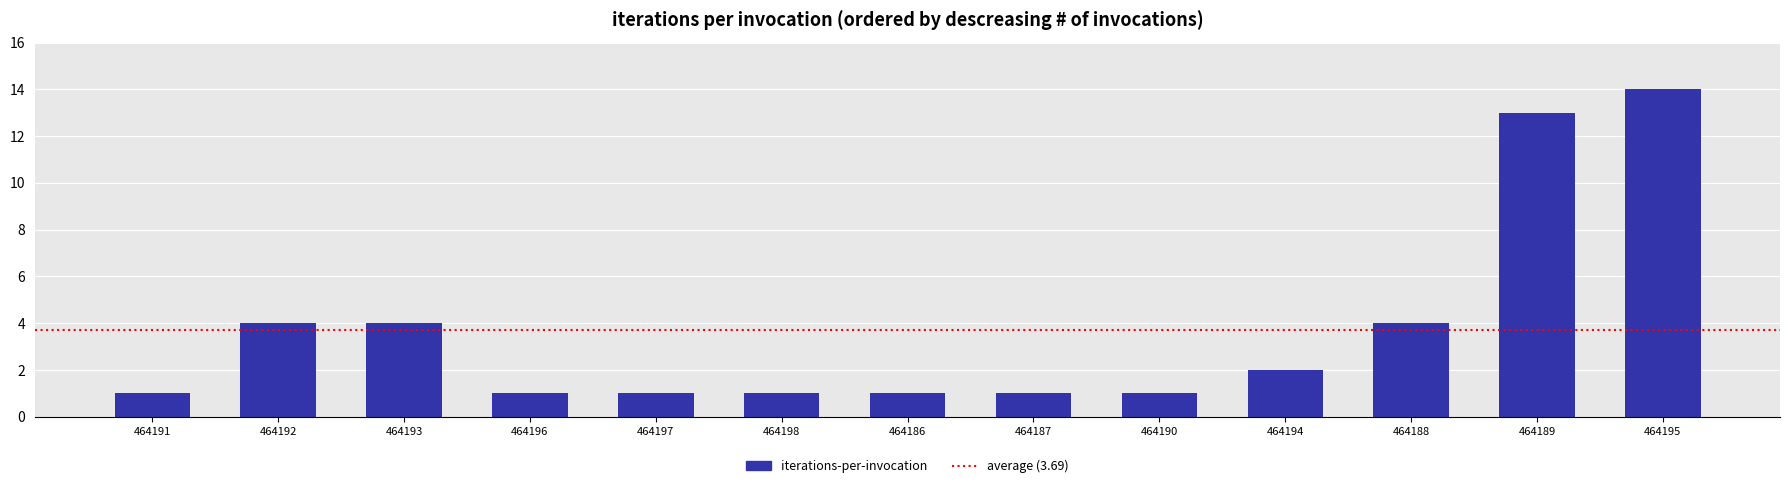

Is it true that the value at 464188 is 4?

True